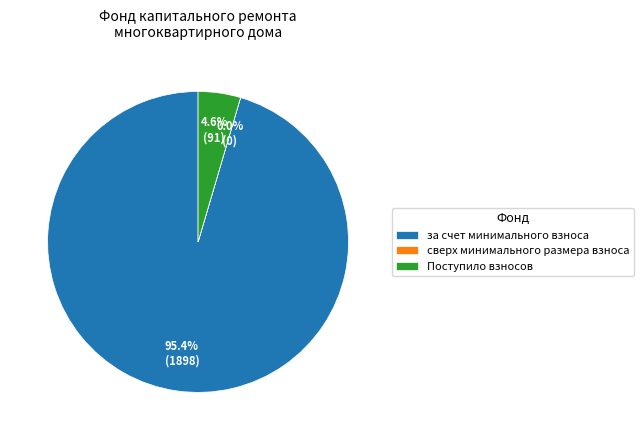

True or false: за счет минимального взноса accounts for 95% of the total.

True